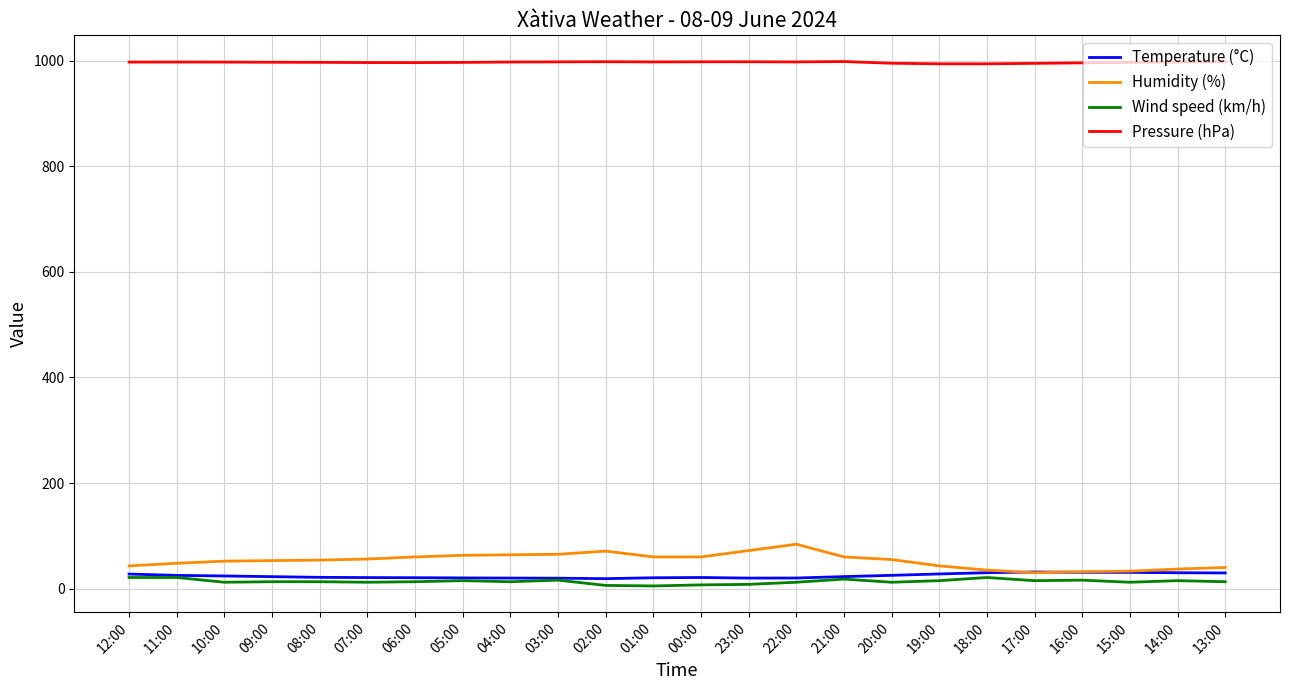

True or false: Pressure (hPa) has a value of 998.7 at 21:00.

True